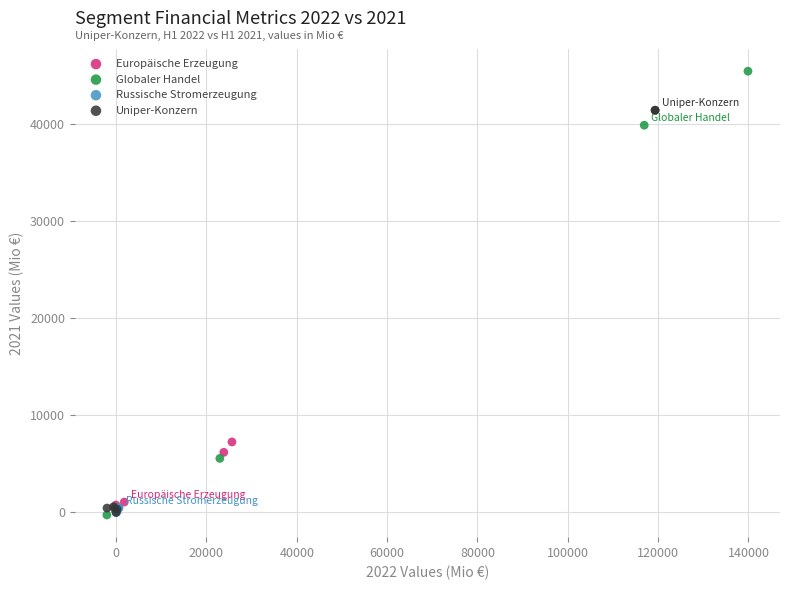

Which series has the widest spread of Y values?

Globaler Handel